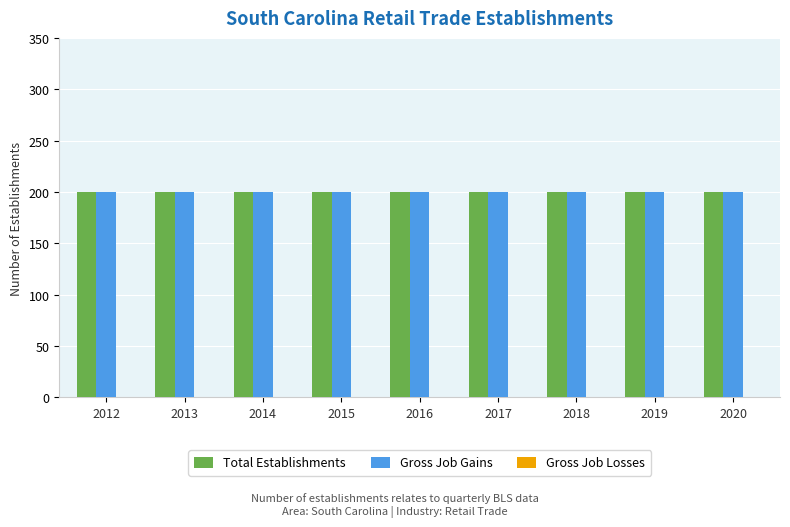

The value of Gross Job Gains at 2020 is 200. True or false?

True